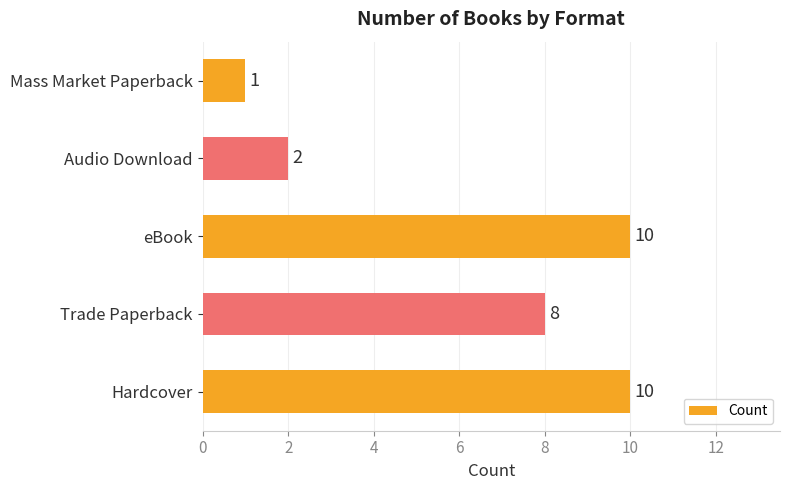

Which has a higher value, Trade Paperback or Hardcover?

Hardcover